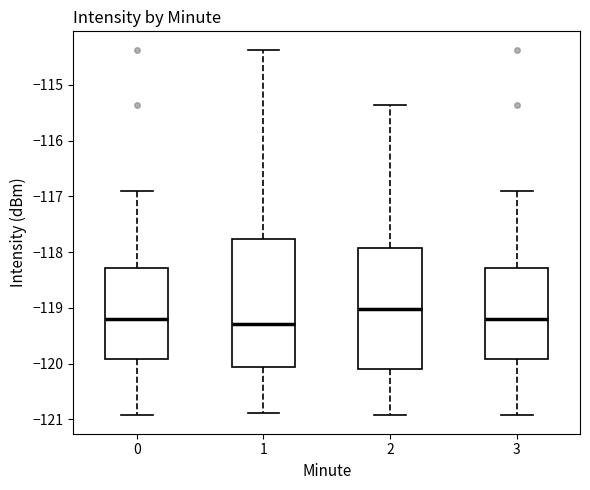

Which box has the highest median line?

2